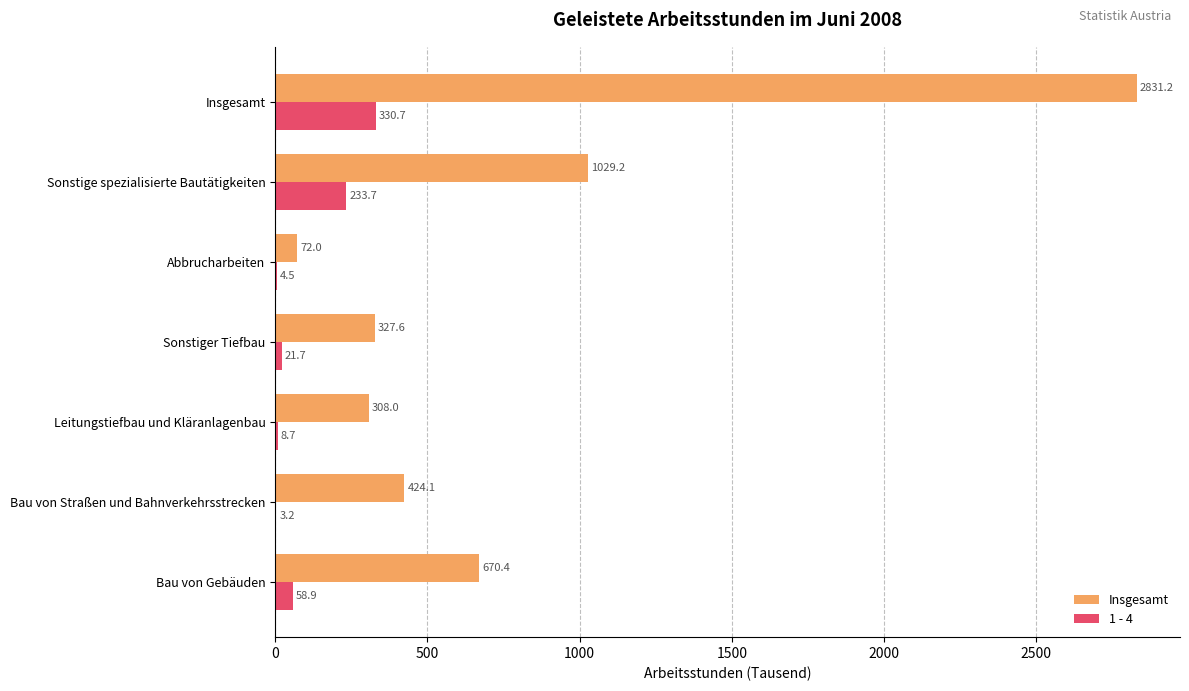

Is it true that 1 - 4 equals 3.2 at Bau von Straßen und Bahnverkehrsstrecken?

True